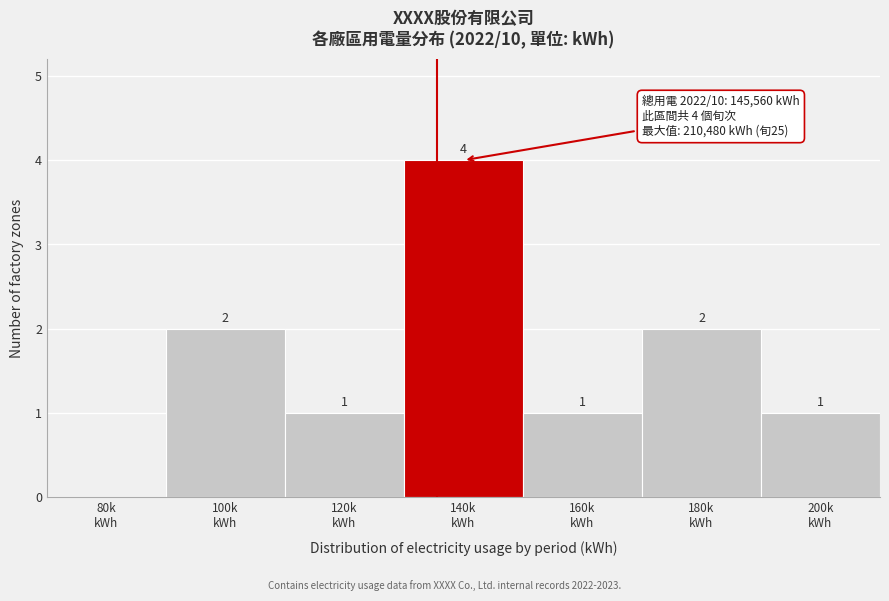

What is the maximum value shown in the chart?

4